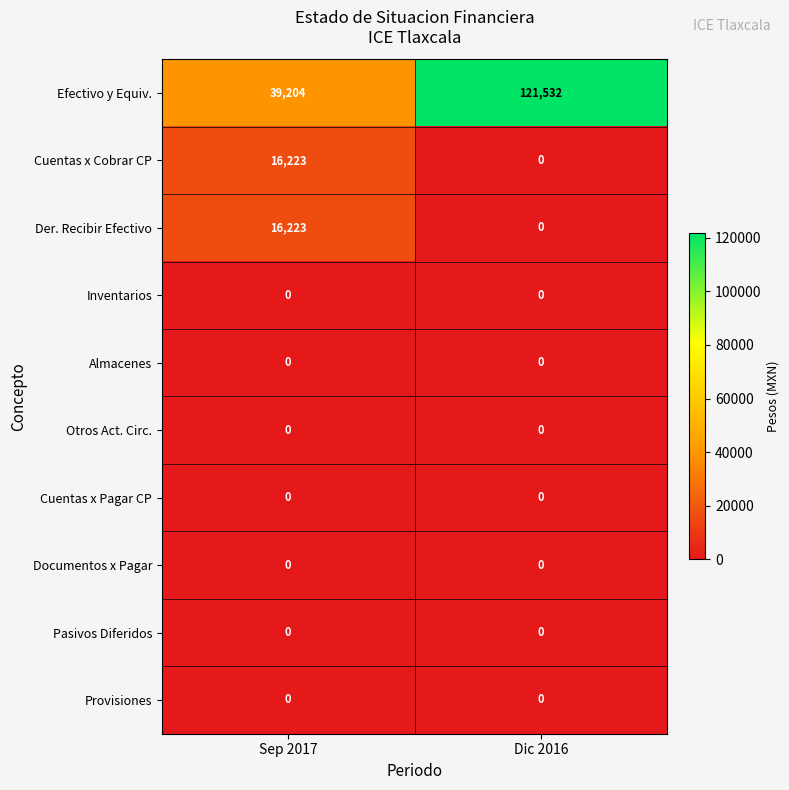

The value of Efectivo y Equiv. at Dic 2016 is 201552. True or false?

False